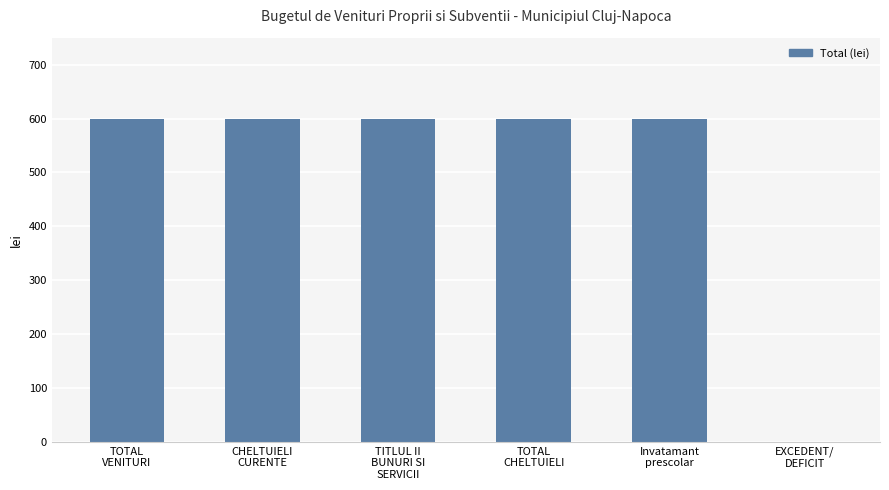

Are the bars grouped side by side (vs. stacked)?

No